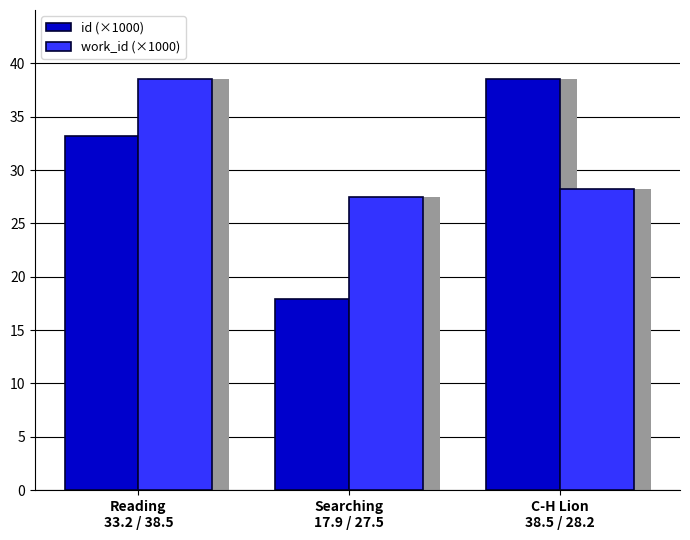

What is the difference between the maximum and second lowest values in the id (×1000) series?

5.3